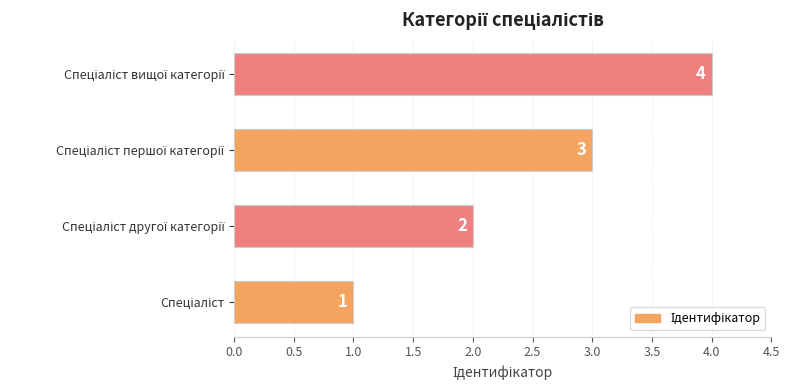

How many data points are less than 3?

2